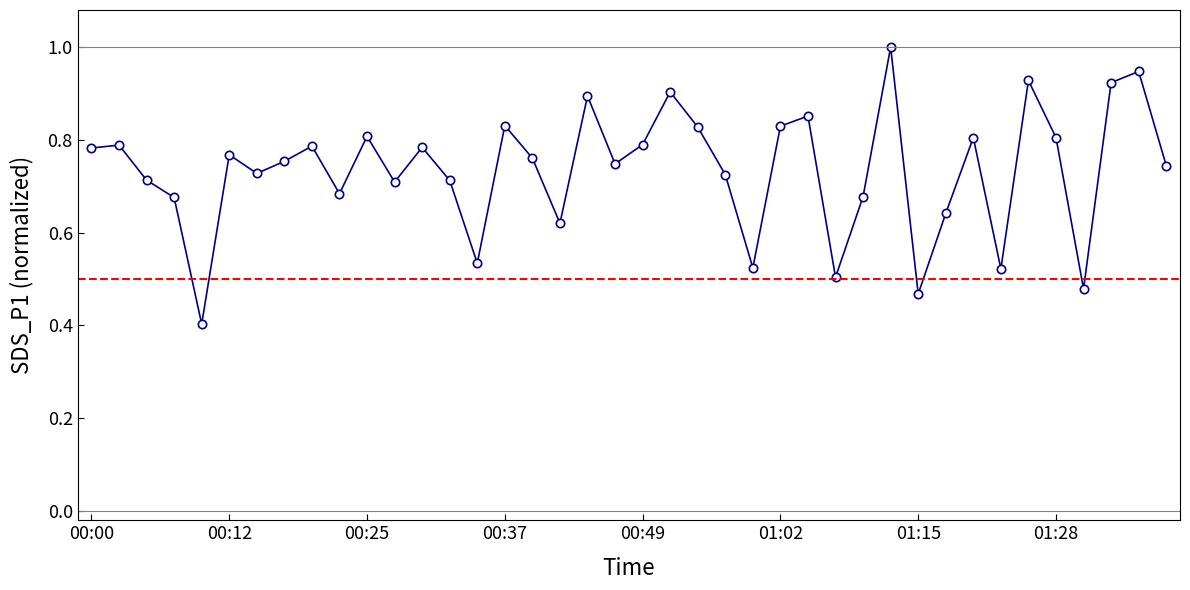

How many points are lower than both their immediate neighbors (excluding endpoints)?

12